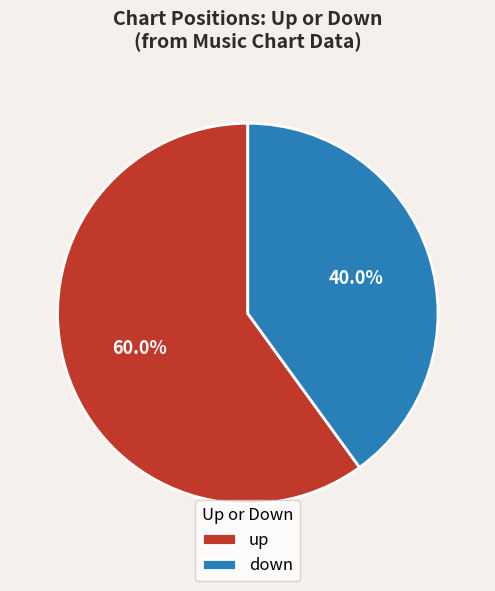

Which slice is the smallest?

down